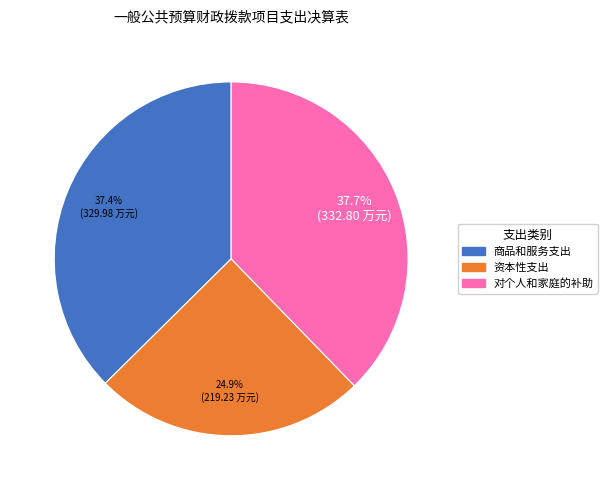

Does any single category account for the majority?

No